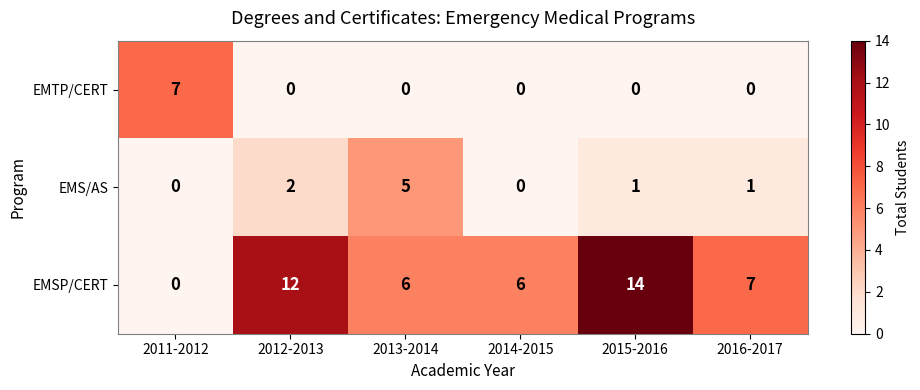

Which label corresponds to the largest value in the chart?

2015-2016